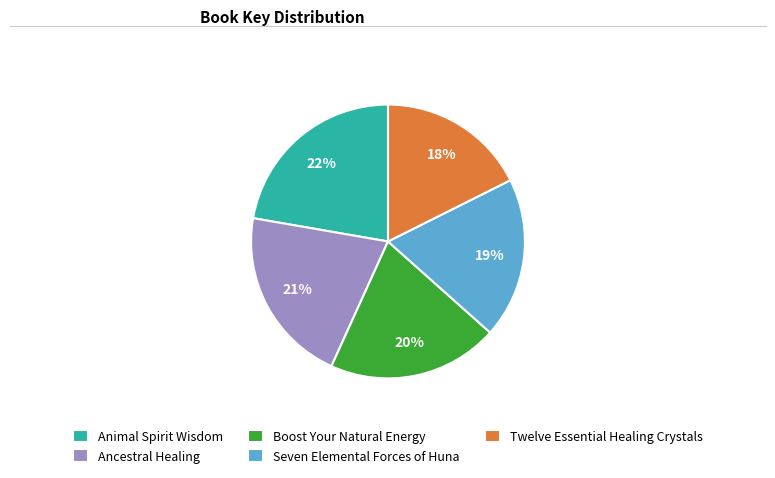

The Ancestral Healing slice represents 30% of the pie. True or false?

False